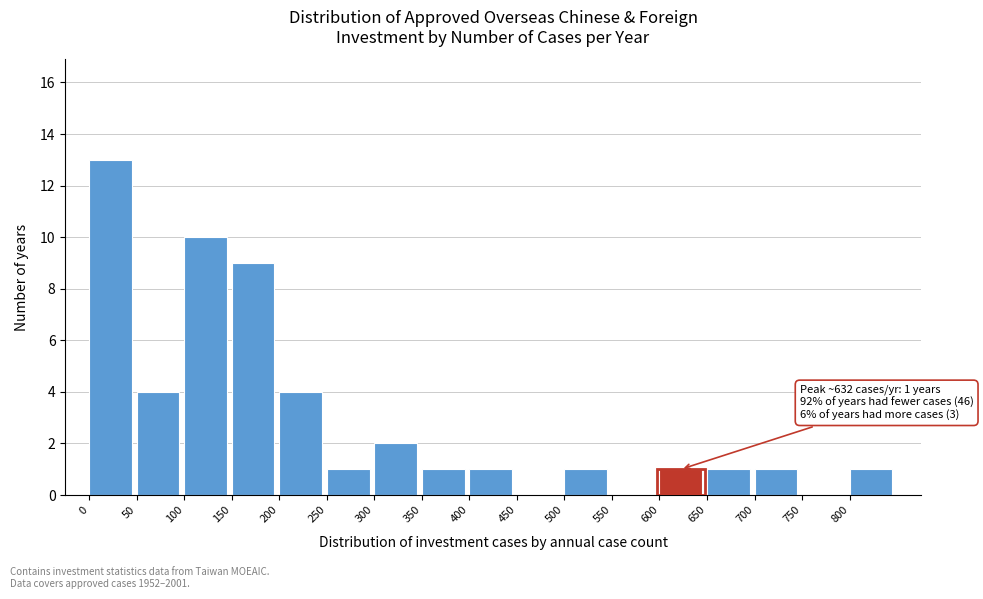

Which range on the x-axis has the tallest bar?

0 to 50